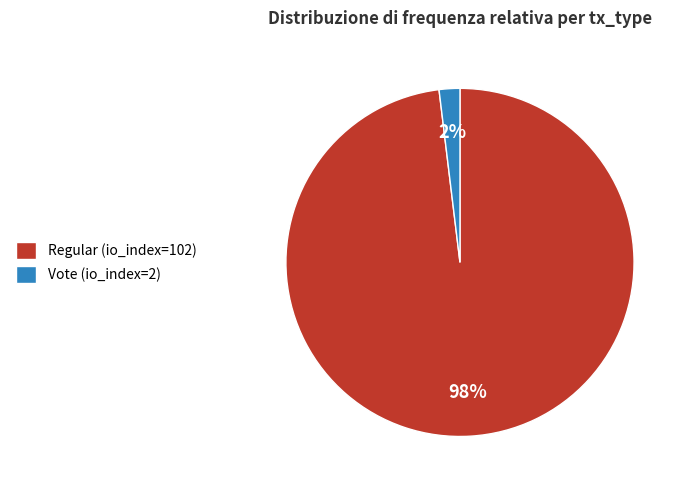

To the nearest percent, what percentage of the pie is Regular (io_index=102)?

98%